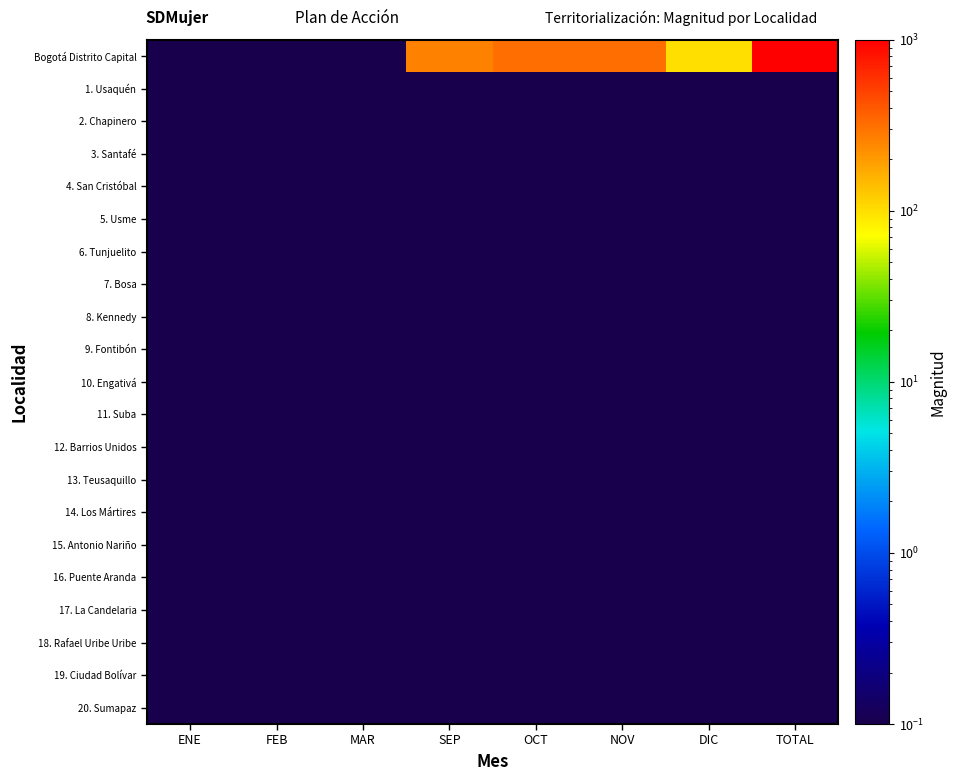

Reading left to right, transcribe all the data shown in this chart.

Bogotá Distrito Capital: ENE=0.1	FEB=0.1	MAR=0.1	SEP=260.0	OCT=320.0	NOV=320.0	DIC=100.0	TOTAL=1000.0
1. Usaquén: ENE=0.1	FEB=0.1	MAR=0.1	SEP=0.1	OCT=0.1	NOV=0.1	DIC=0.1	TOTAL=0.1
2. Chapinero: ENE=0.1	FEB=0.1	MAR=0.1	SEP=0.1	OCT=0.1	NOV=0.1	DIC=0.1	TOTAL=0.1
3. Santafé: ENE=0.1	FEB=0.1	MAR=0.1	SEP=0.1	OCT=0.1	NOV=0.1	DIC=0.1	TOTAL=0.1
4. San Cristóbal: ENE=0.1	FEB=0.1	MAR=0.1	SEP=0.1	OCT=0.1	NOV=0.1	DIC=0.1	TOTAL=0.1
5. Usme: ENE=0.1	FEB=0.1	MAR=0.1	SEP=0.1	OCT=0.1	NOV=0.1	DIC=0.1	TOTAL=0.1
6. Tunjuelito: ENE=0.1	FEB=0.1	MAR=0.1	SEP=0.1	OCT=0.1	NOV=0.1	DIC=0.1	TOTAL=0.1
7. Bosa: ENE=0.1	FEB=0.1	MAR=0.1	SEP=0.1	OCT=0.1	NOV=0.1	DIC=0.1	TOTAL=0.1
8. Kennedy: ENE=0.1	FEB=0.1	MAR=0.1	SEP=0.1	OCT=0.1	NOV=0.1	DIC=0.1	TOTAL=0.1
9. Fontibón: ENE=0.1	FEB=0.1	MAR=0.1	SEP=0.1	OCT=0.1	NOV=0.1	DIC=0.1	TOTAL=0.1
10. Engativá: ENE=0.1	FEB=0.1	MAR=0.1	SEP=0.1	OCT=0.1	NOV=0.1	DIC=0.1	TOTAL=0.1
11. Suba: ENE=0.1	FEB=0.1	MAR=0.1	SEP=0.1	OCT=0.1	NOV=0.1	DIC=0.1	TOTAL=0.1
12. Barrios Unidos: ENE=0.1	FEB=0.1	MAR=0.1	SEP=0.1	OCT=0.1	NOV=0.1	DIC=0.1	TOTAL=0.1
13. Teusaquillo: ENE=0.1	FEB=0.1	MAR=0.1	SEP=0.1	OCT=0.1	NOV=0.1	DIC=0.1	TOTAL=0.1
14. Los Mártires: ENE=0.1	FEB=0.1	MAR=0.1	SEP=0.1	OCT=0.1	NOV=0.1	DIC=0.1	TOTAL=0.1
15. Antonio Nariño: ENE=0.1	FEB=0.1	MAR=0.1	SEP=0.1	OCT=0.1	NOV=0.1	DIC=0.1	TOTAL=0.1
16. Puente Aranda: ENE=0.1	FEB=0.1	MAR=0.1	SEP=0.1	OCT=0.1	NOV=0.1	DIC=0.1	TOTAL=0.1
17. La Candelaria: ENE=0.1	FEB=0.1	MAR=0.1	SEP=0.1	OCT=0.1	NOV=0.1	DIC=0.1	TOTAL=0.1
18. Rafael Uribe Uribe: ENE=0.1	FEB=0.1	MAR=0.1	SEP=0.1	OCT=0.1	NOV=0.1	DIC=0.1	TOTAL=0.1
19. Ciudad Bolívar: ENE=0.1	FEB=0.1	MAR=0.1	SEP=0.1	OCT=0.1	NOV=0.1	DIC=0.1	TOTAL=0.1
20. Sumapaz: ENE=0.1	FEB=0.1	MAR=0.1	SEP=0.1	OCT=0.1	NOV=0.1	DIC=0.1	TOTAL=0.1